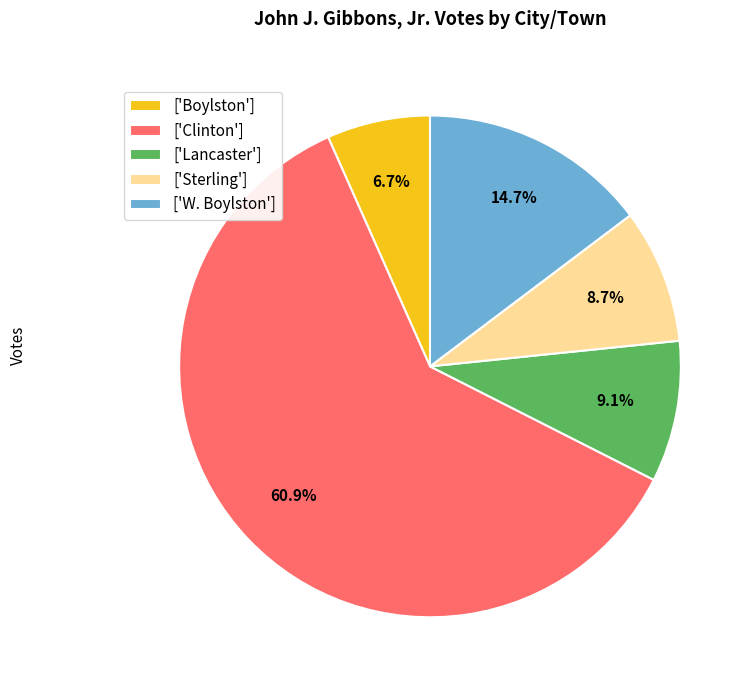

Combined, do ['W. Boylston'] and ['Clinton'] account for over 50%?

Yes